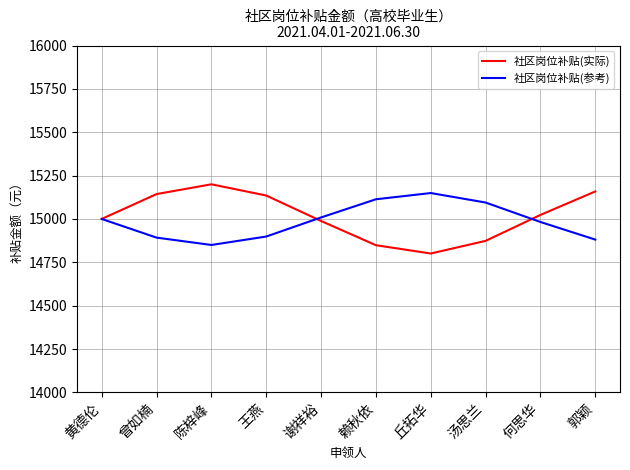

Is the value of 社区岗位补贴(参考) at 谢祥裕 greater than the value of 社区岗位补贴(实际) at 陈梓峰?

No